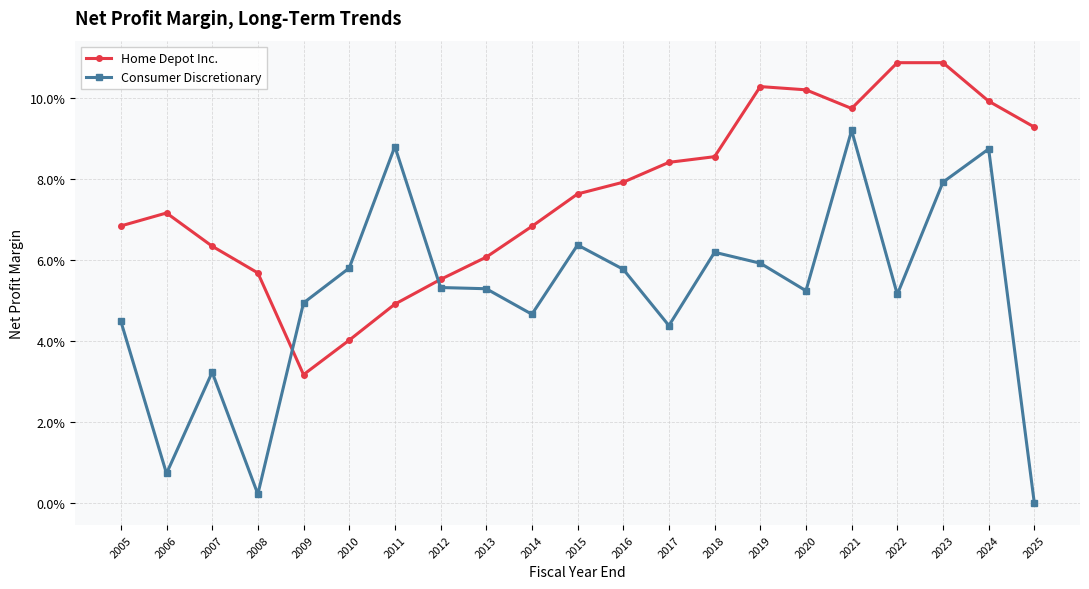

True or false: Home Depot Inc. has more than 0 interior local peaks.

True